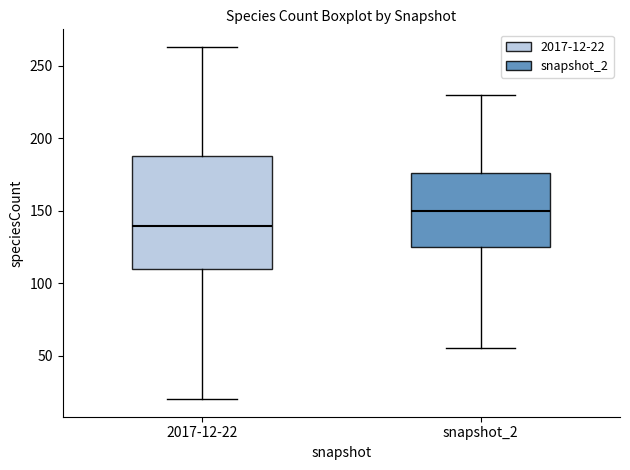

Reading left to right, transcribe this box plot: for each box, give where its median line is, the range the box spans, and where its two whiskers end, as read against the y-axis. The values are not printed on the chart, so give them approximately, as read against the axis.

2017-12-22: median 140, box 110 to 190, whiskers 20 to 265
snapshot_2: median 150, box 125 to 175, whiskers 55 to 230